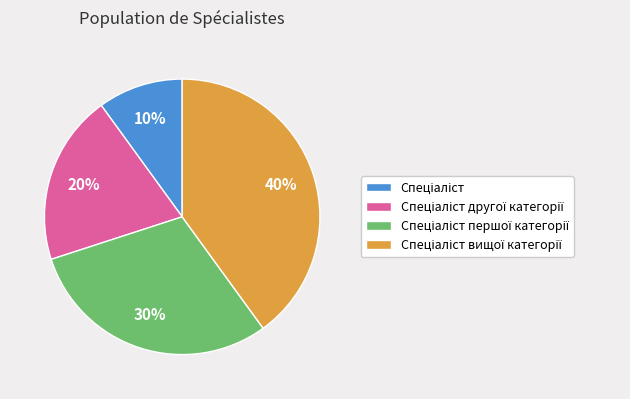

How many slices are in this pie chart?

4